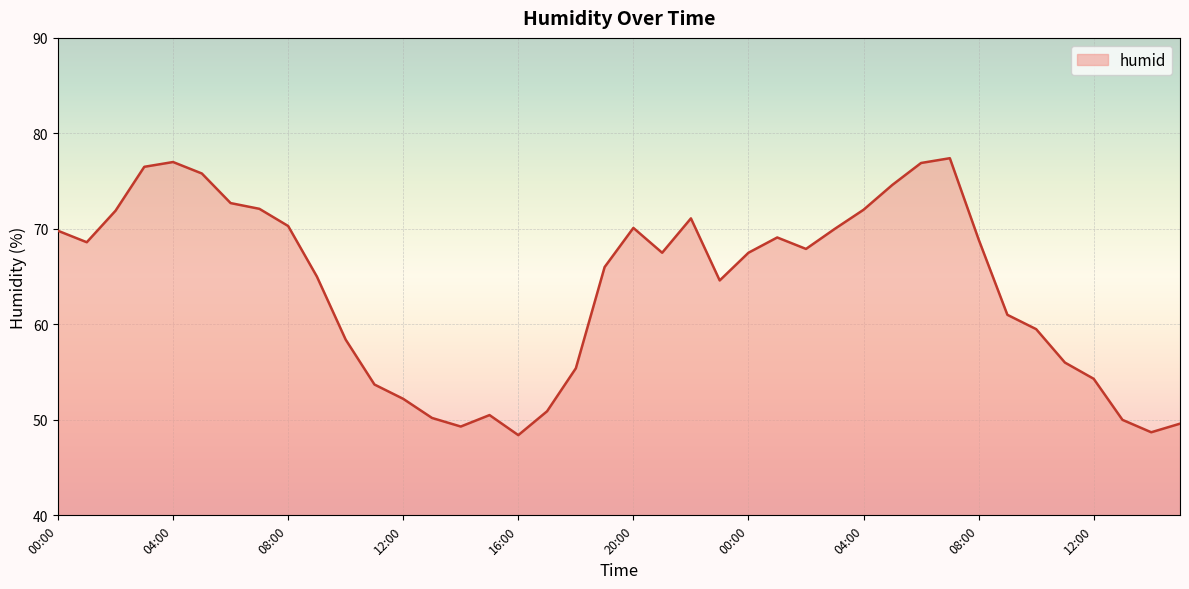

What is the difference between the maximum and minimum values?

29.0